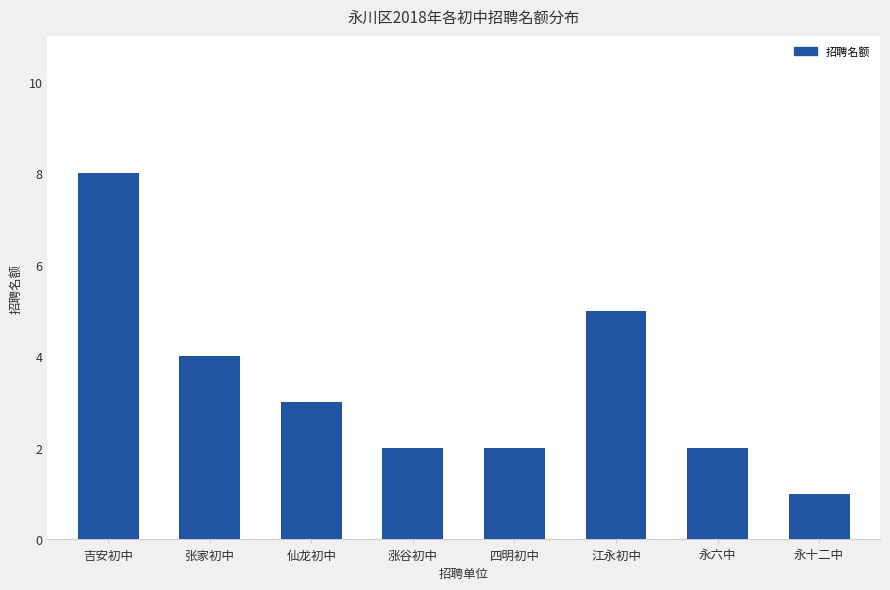

What is the label of the 2nd bar from the left?

张家初中